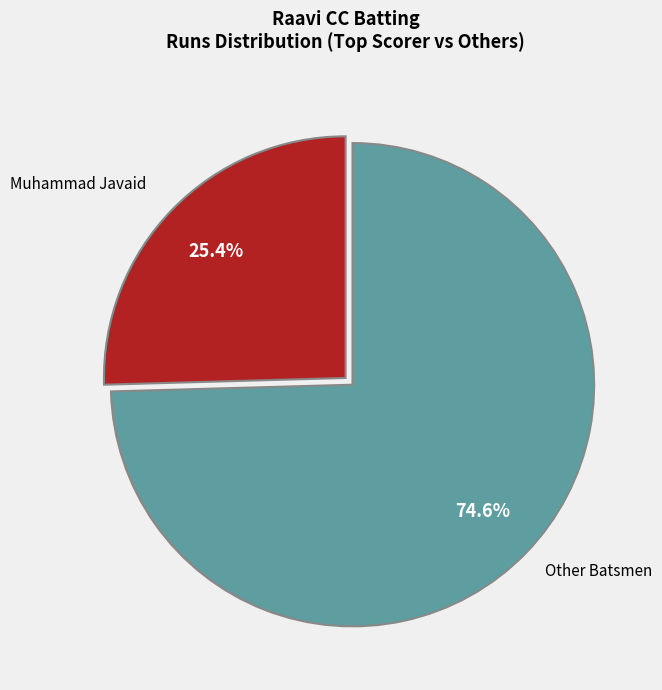

Combined, do Muhammad Javaid and Other Batsmen account for over 50%?

Yes